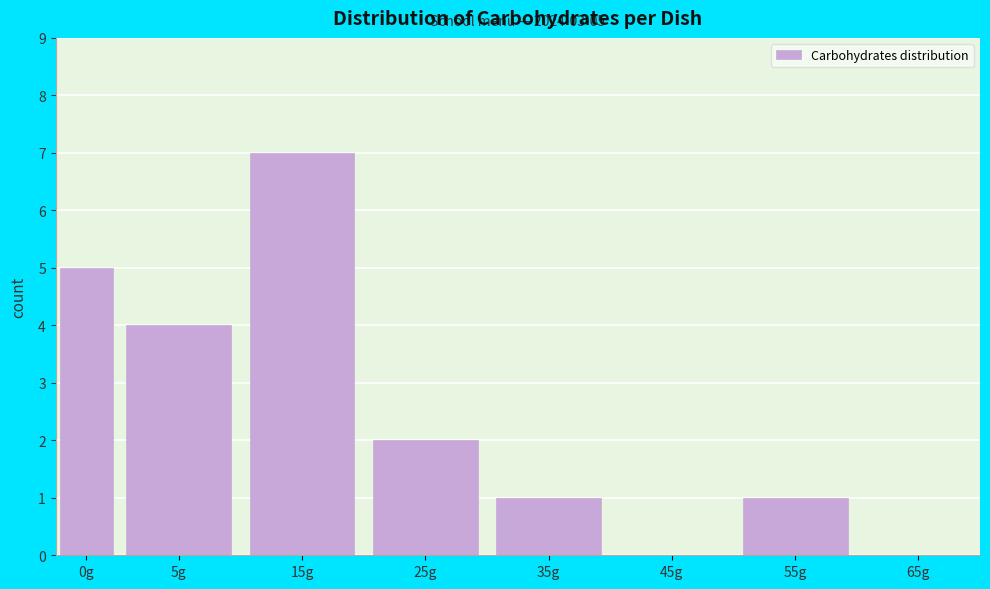

Reading left to right, transcribe all the data shown in this chart.

0g=5	5g=4	15g=7	25g=2	35g=1	45g=0	55g=1	65g=0